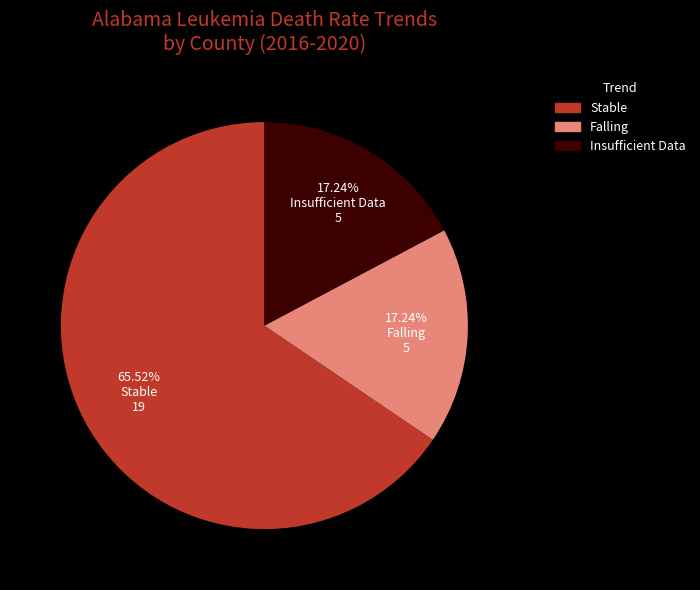

How many slices are in this pie chart?

3